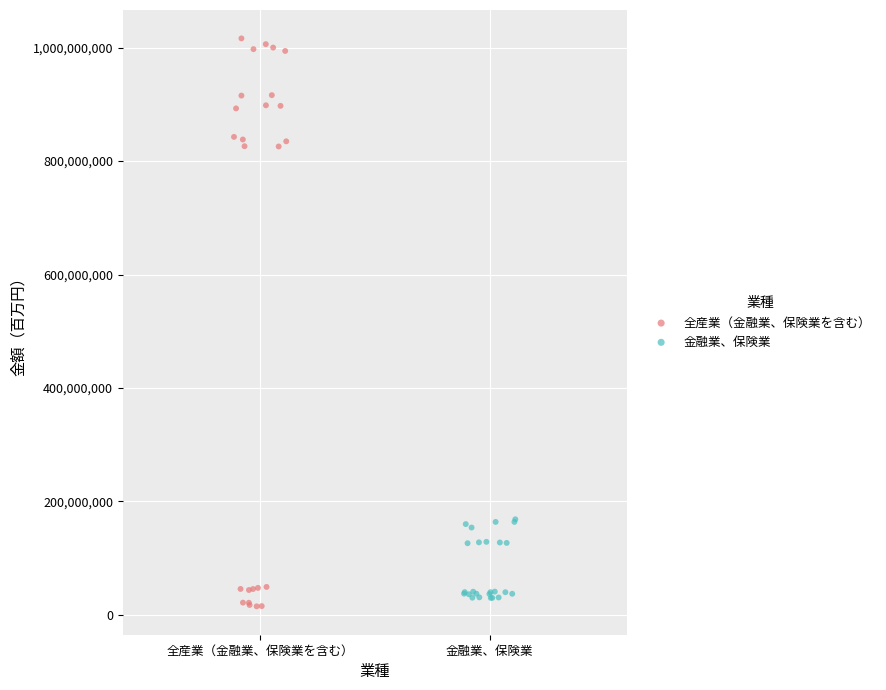

Which series contains the highest Y value?

全産業（金融業、保険業を含む）